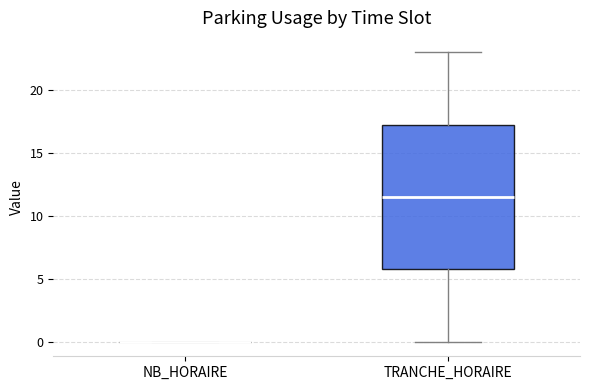

Reading left to right, read every box against the y-axis: the position of its median line, the range the box covers, and the ends of its whiskers. The values are not printed on the chart, so give them approximately, as read against the axis.

NB_HORAIRE: box collapsed to a line at 0.0, whiskers 0.0 to 0.0
TRANCHE_HORAIRE: median 11.5, box 6.0 to 17.5, whiskers 0.0 to 23.0